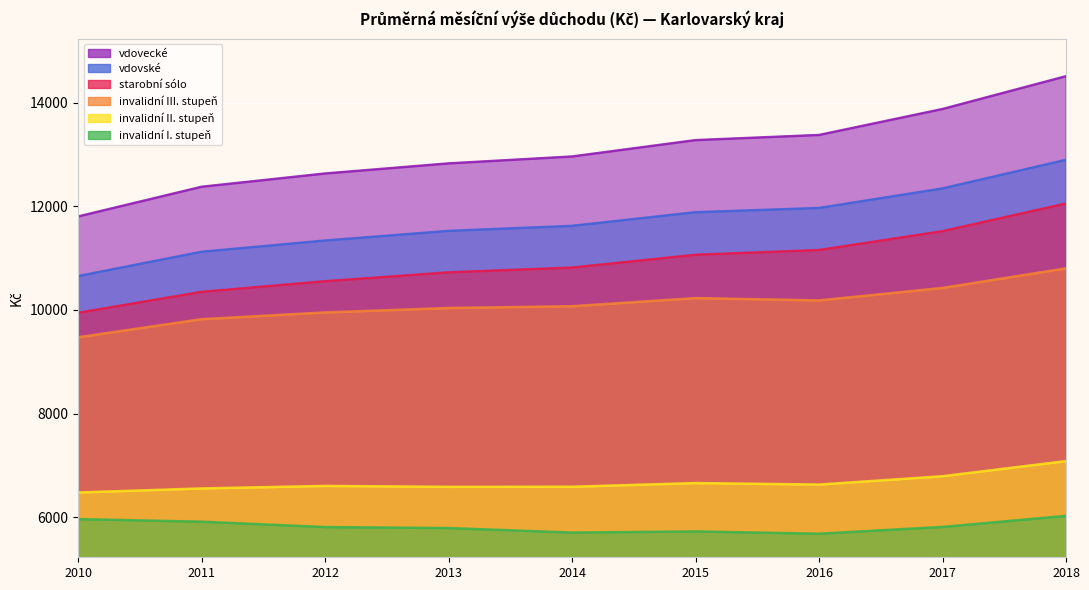

Which series has the widest spread of values?

vdovecké